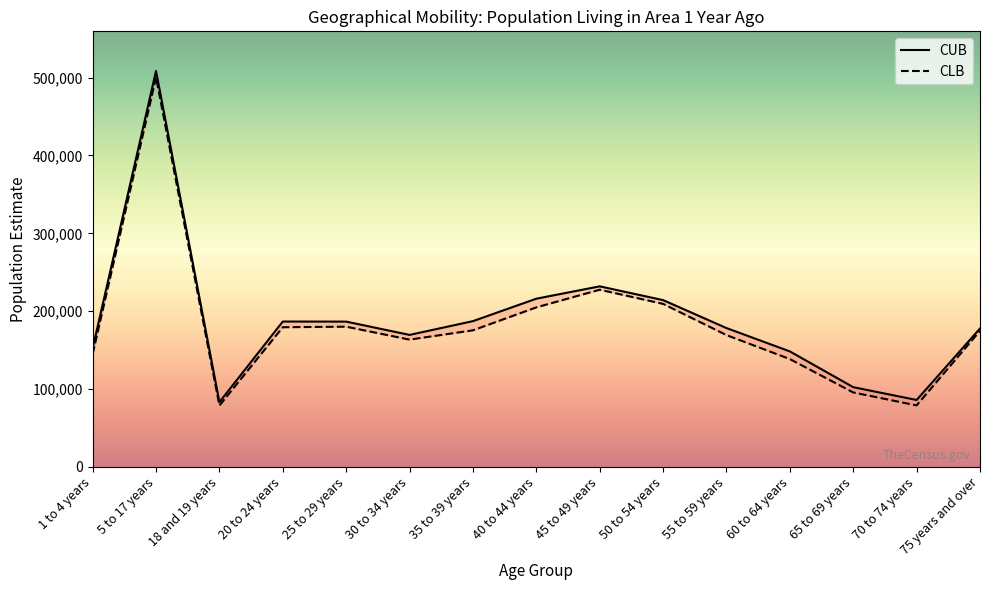

What is the spread (max minus min) of values at 35 to 39 years?

11786